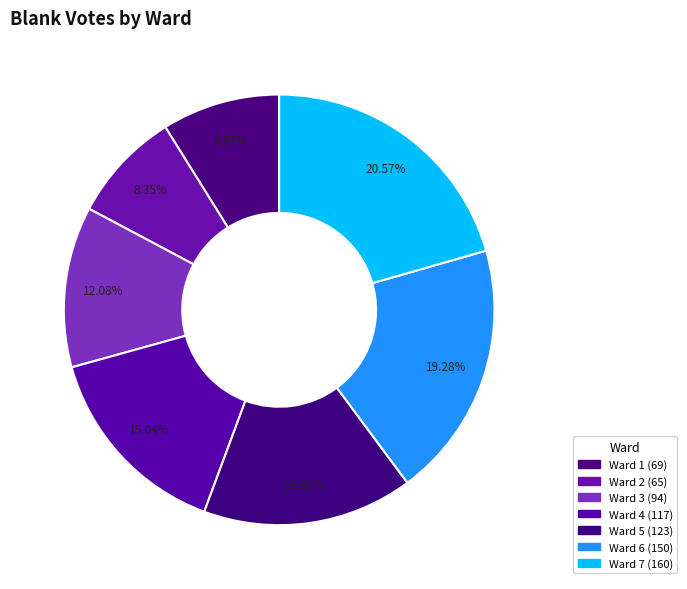

True or false: Ward 3 accounts for 1% of the total.

False